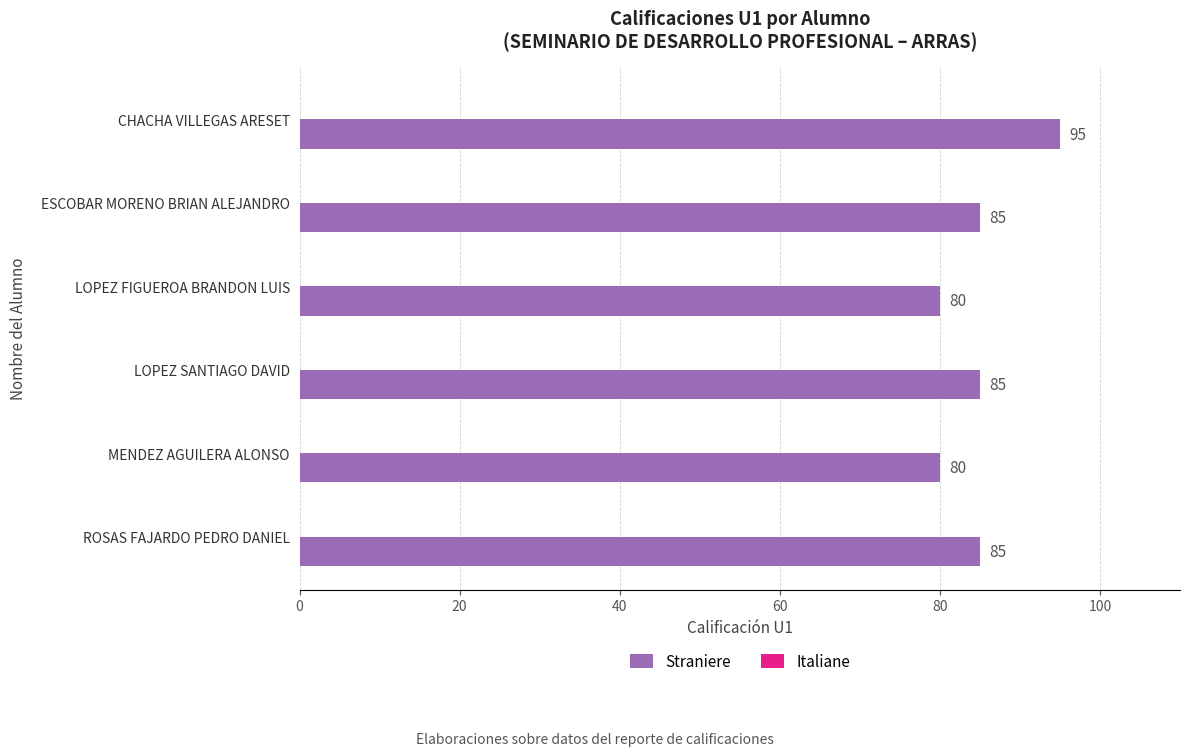

How many series are shown in this chart?

1